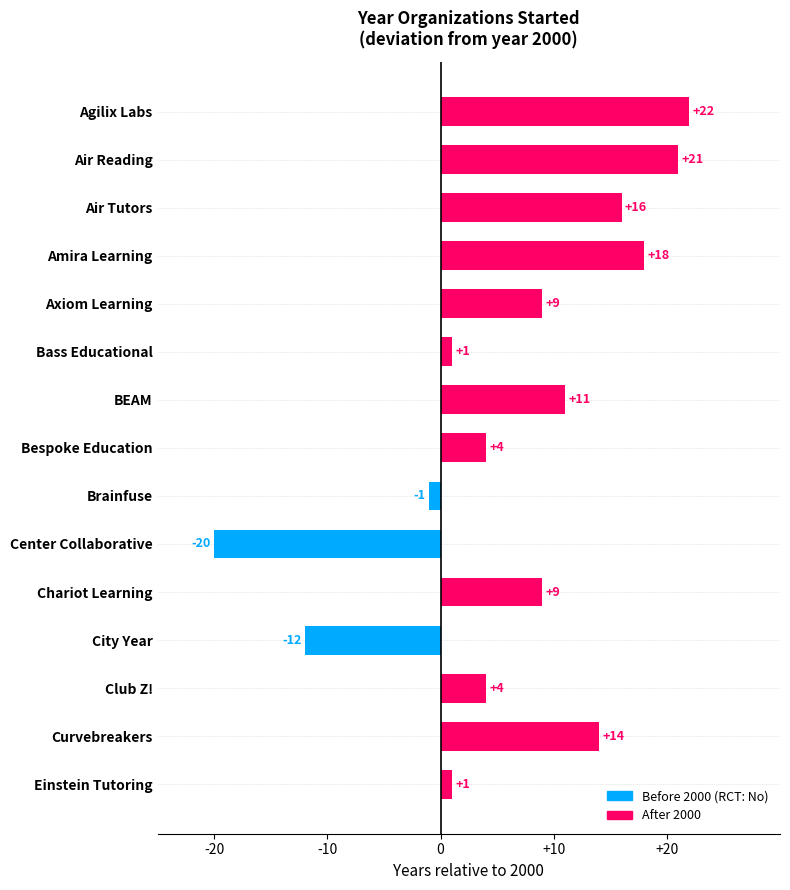

What is the change in value from Bass Educational to Center Collaborative?

-21